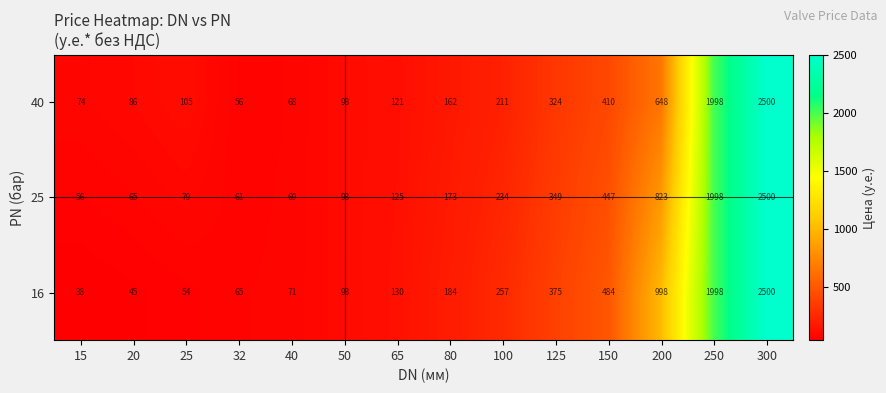

At which category is the sum across all series the highest?

300